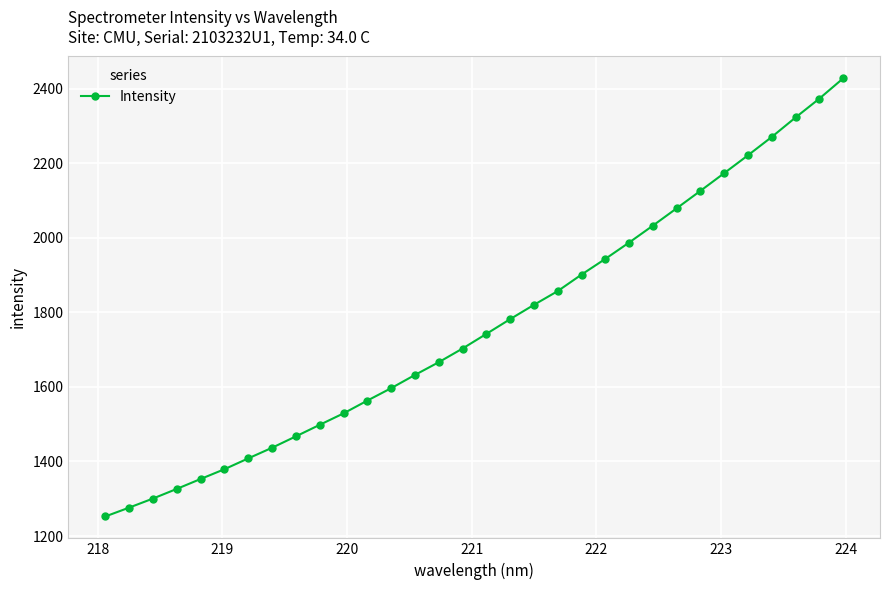

What is the difference between the maximum and minimum values?

1175.2